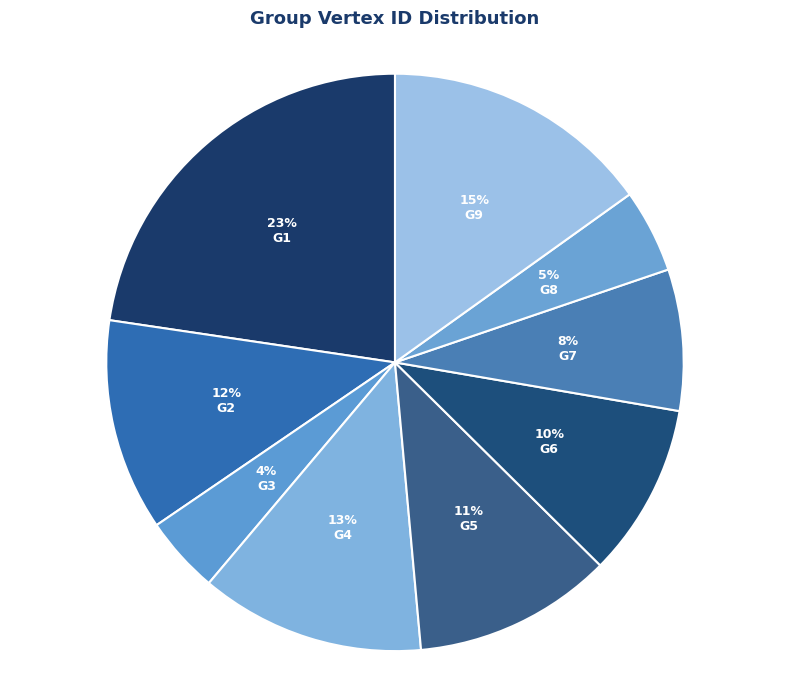

To the nearest percent, what is the difference between the G7 and G8 slice percentages?

3%